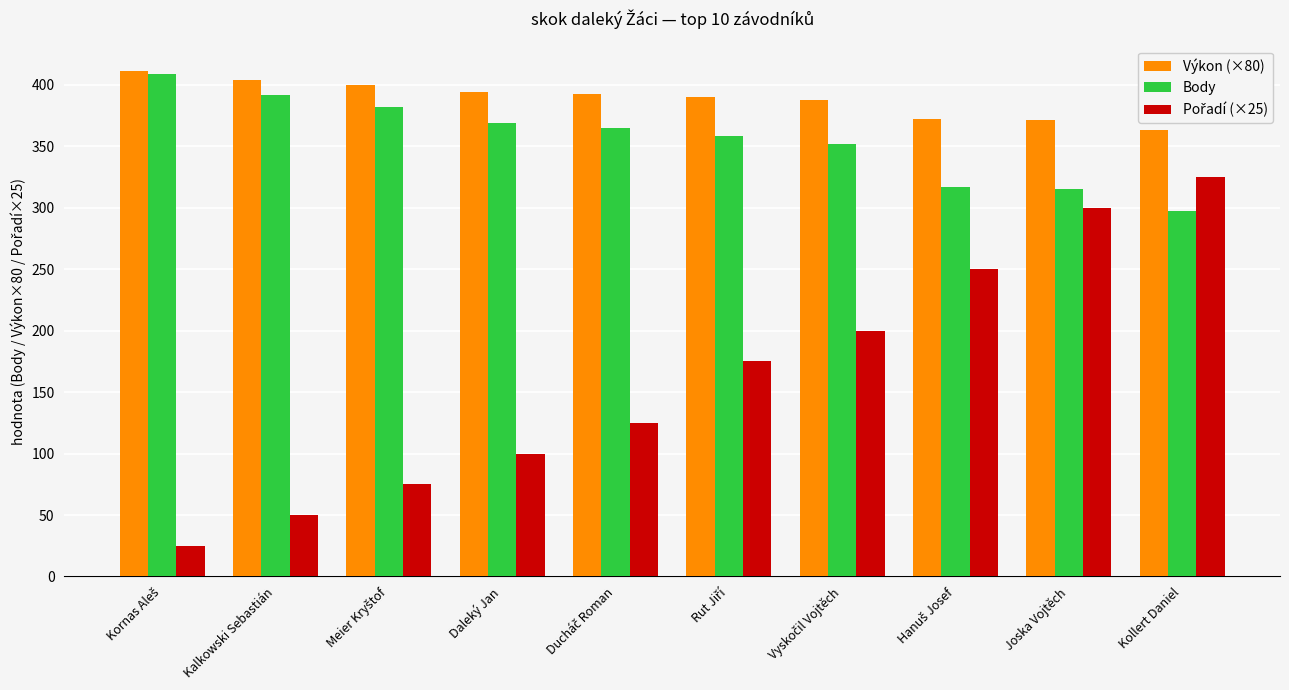

What is the difference between the maximum and second lowest values in the Výkon (×80) series?

40.0